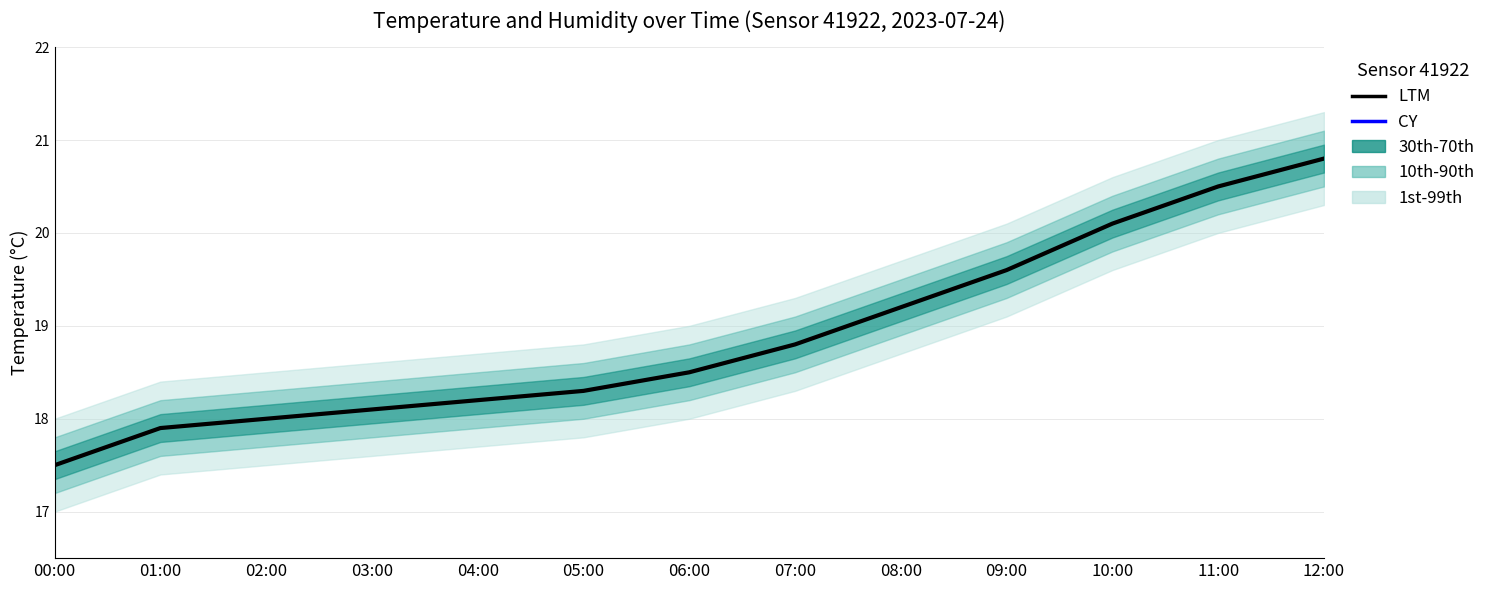

Is this an area chart (filled region under the line)?

No